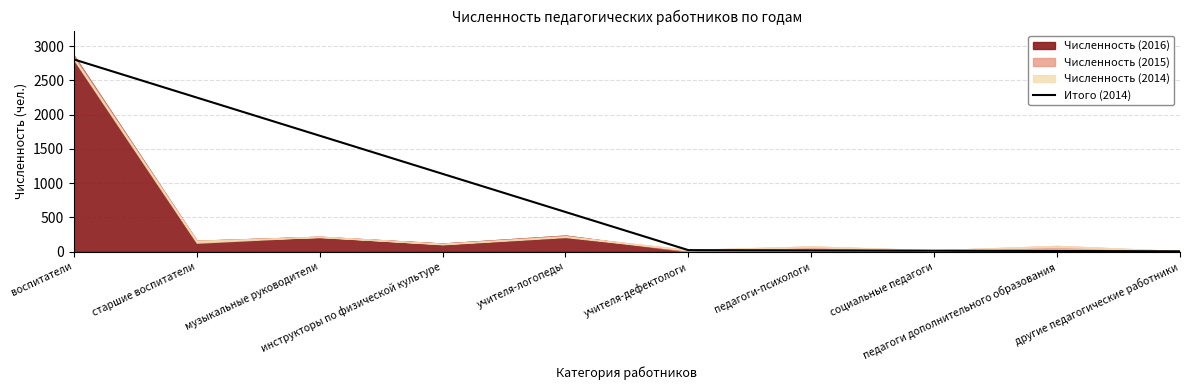

Is it true that the value at педагоги дополнительного образования is 10.2?

True